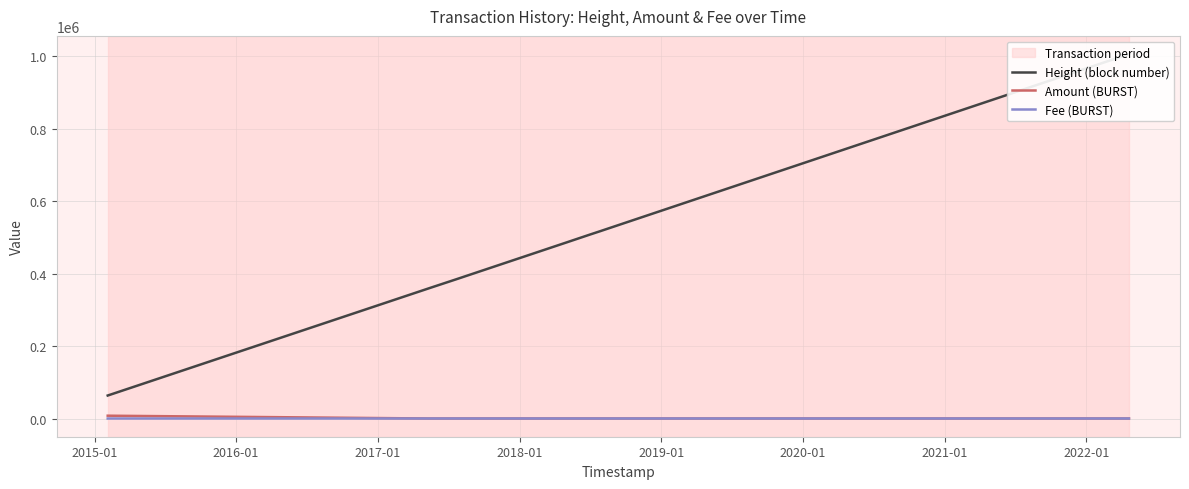

What is the label of the 4th point from the left?

2017-01